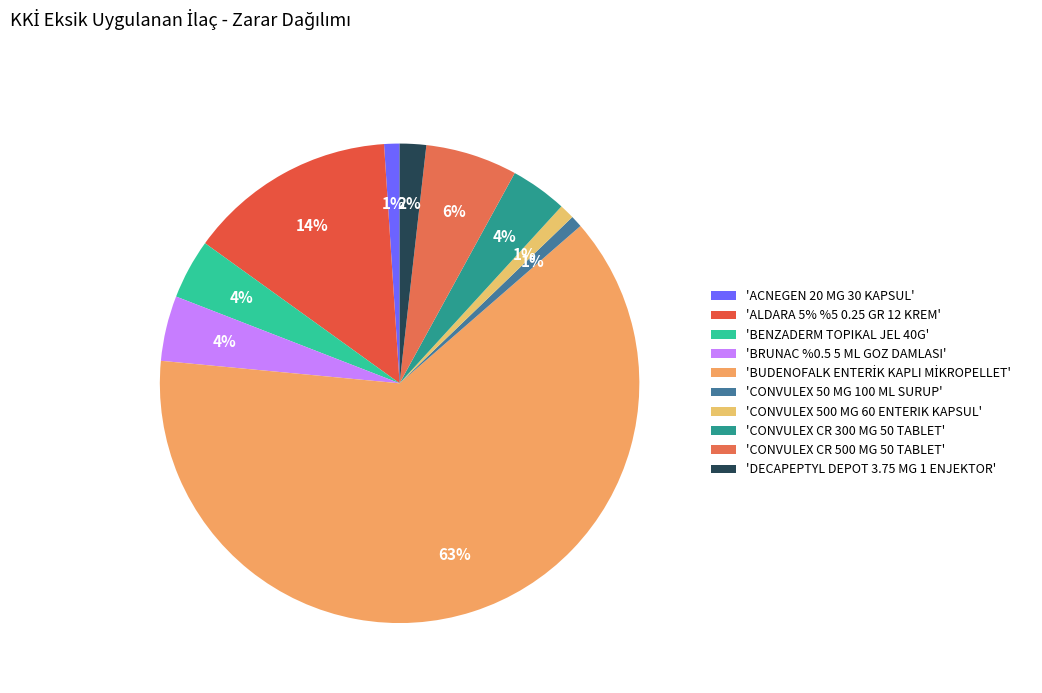

How many segments does this pie chart have?

10